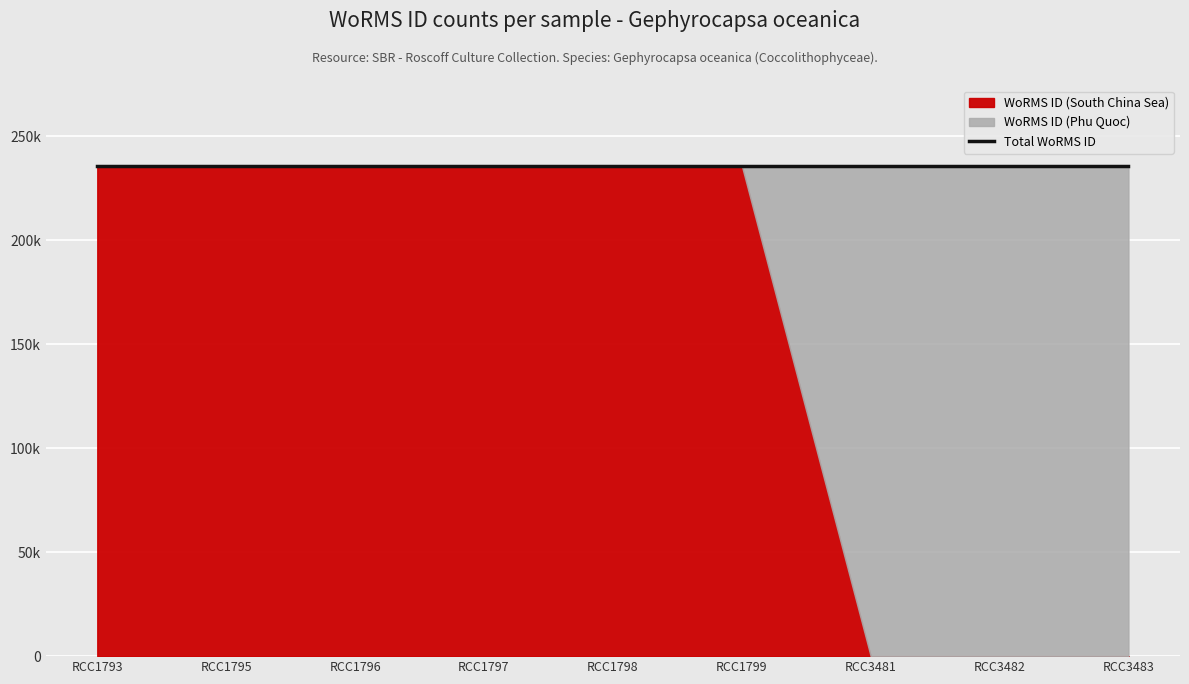

The WoRMS ID (South China Sea) series shows 0 at RCC3483
18-02-2009. True or false?

True